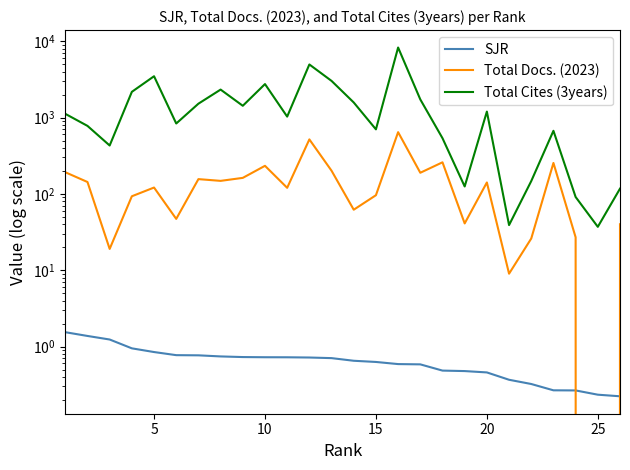

How many times do Total Docs. (2023) and SJR cross each other?

2